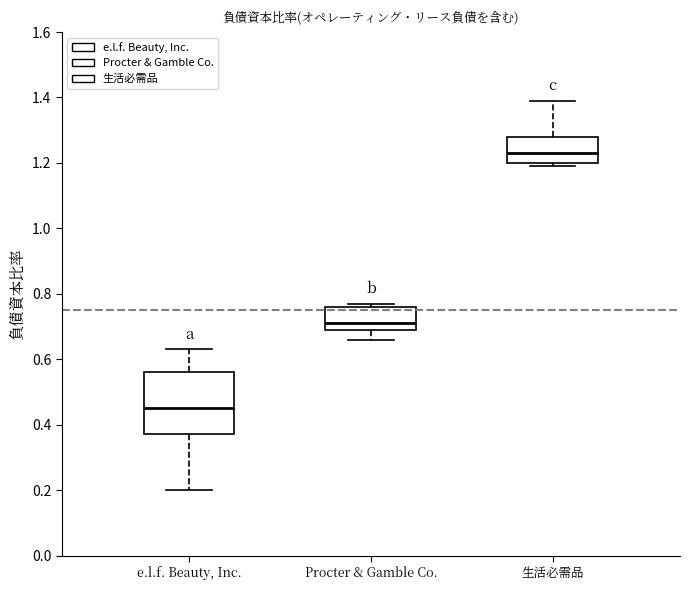

Which box's median line is the lowest?

e.l.f. Beauty, Inc.